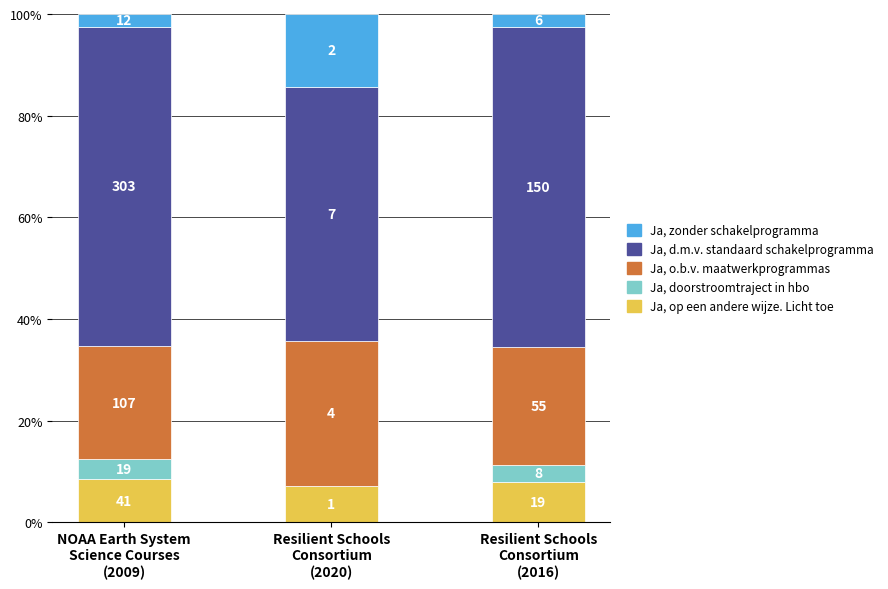

Which series has the widest spread of values?

Ja, d.m.v. standaard schakelprogramma